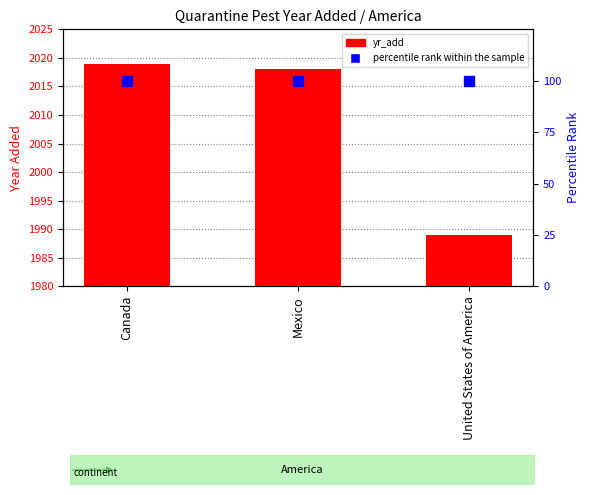

What is the sum of all percentile rank within the sample values?

300